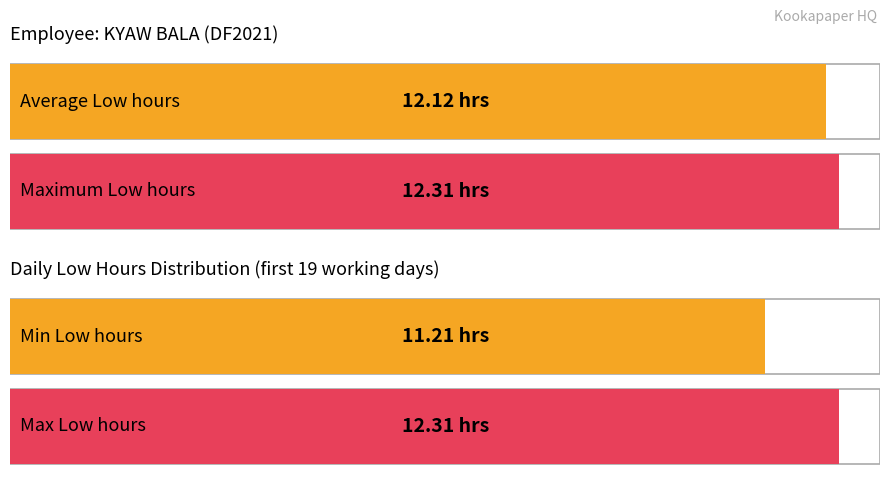

True or false: the data shows 3.4 at 1-Tue.

False